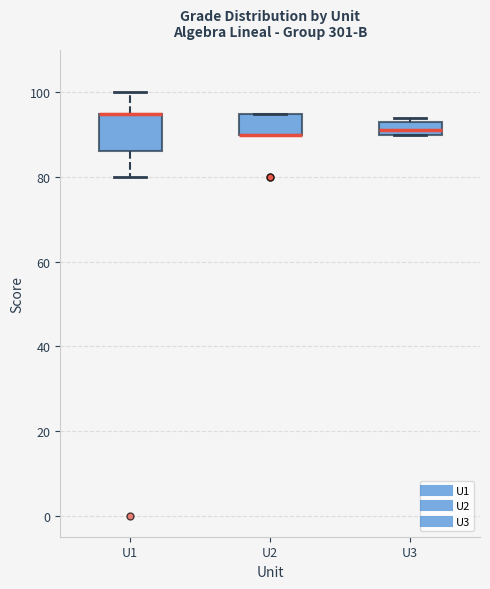

Reading left to right, transcribe this box plot: for each box, give where its median line is, the range the box spans, and where its two whiskers end, as read against the y-axis. The values are not printed on the chart, so give them approximately, as read against the axis.

U1: median 96 (drawn on the box's upper edge), box 86 to 96, whiskers 80 to 100
U2: median 90 (drawn on the box's lower edge), box 90 to 96, whiskers 90 to 96
U3: median 92, box 90 to 94, whiskers 90 to 94 (just above the box's upper edge)